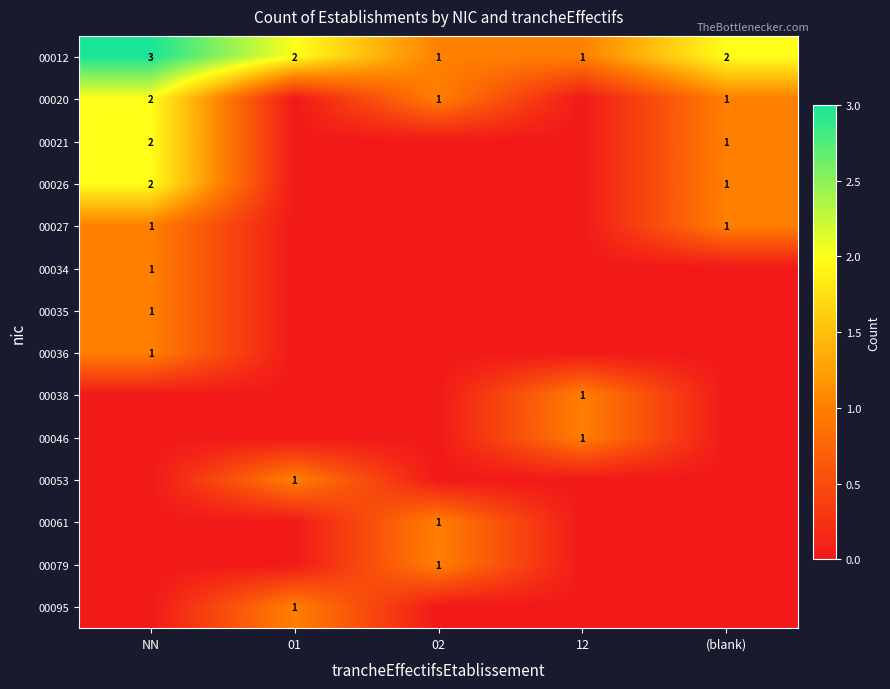

At which label does 00012 first exceed 2?

NN